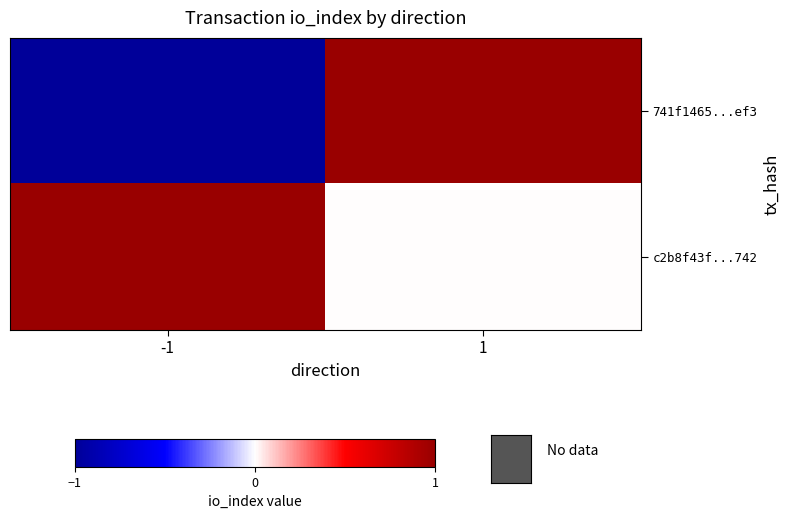

What is the spread (max minus min) of values at -1?

2